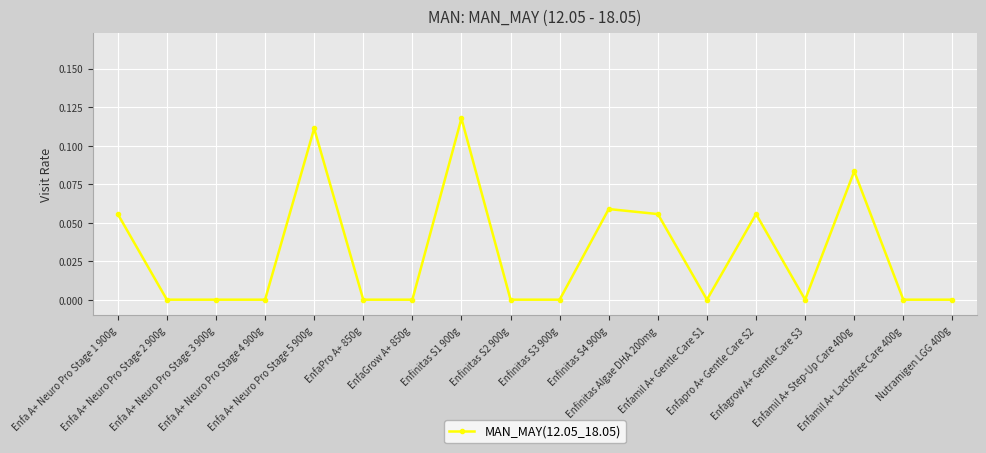

What is the label of the 12th point from the left?

Enfinitas Algae DHA 200mg